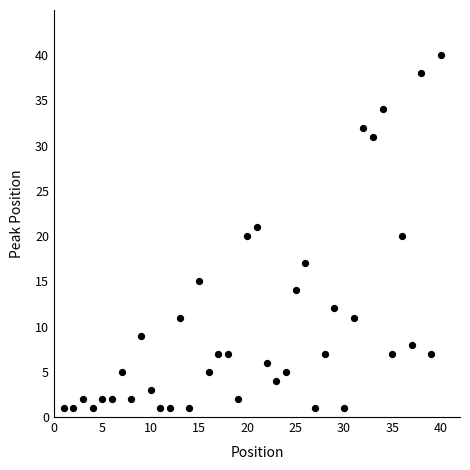

What is the range of X values (max minus min)?

39